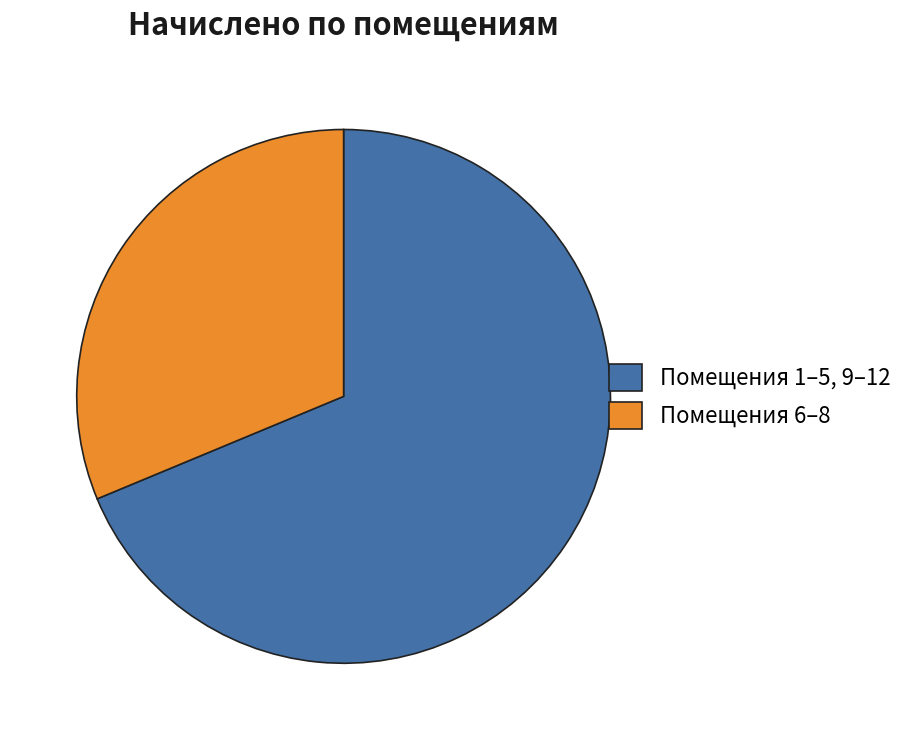

Is the sum of Помещения 1–5, 9–12 and Помещения 6–8 greater than half?

Yes